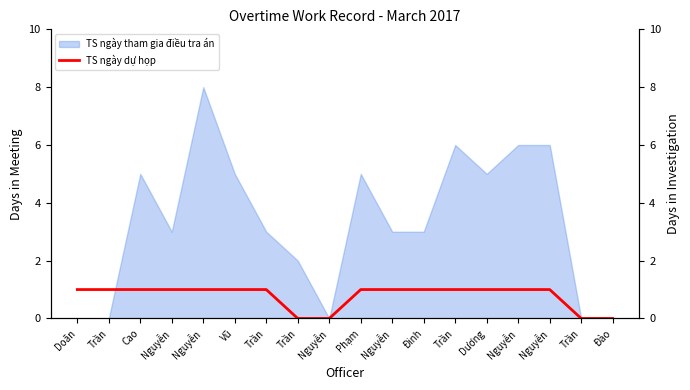

Count the values in the range 1 to 2.

14